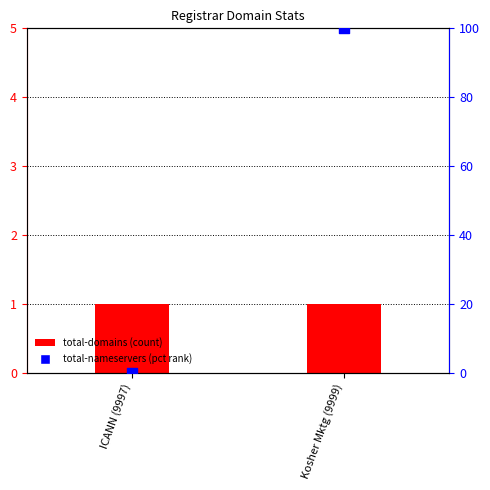

What is the total value across all series at Kosher Mktg (9999)?

101